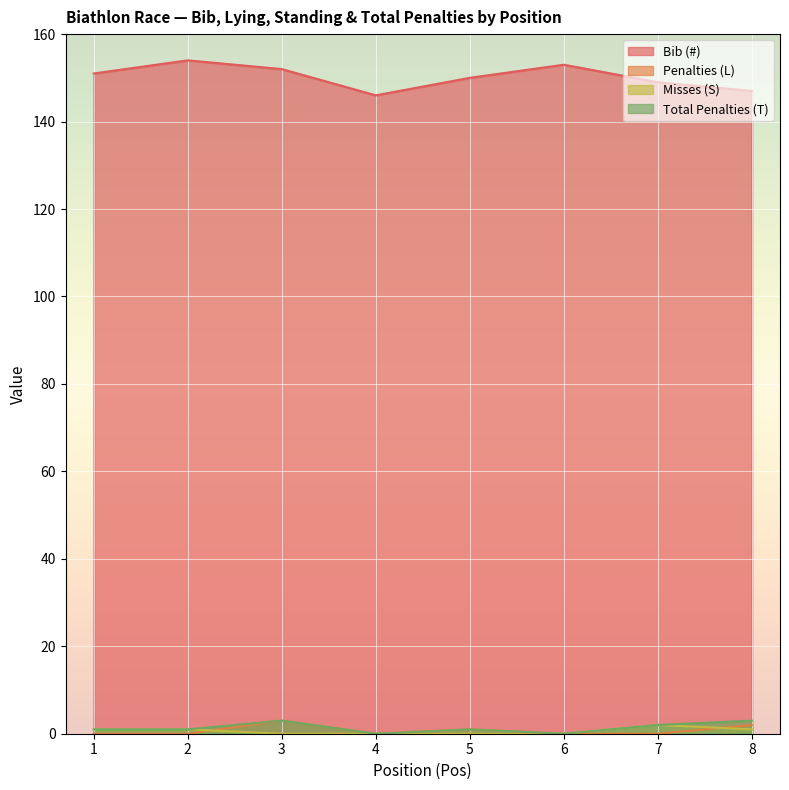

At which category does Bib (#) reach its first local peak?

2